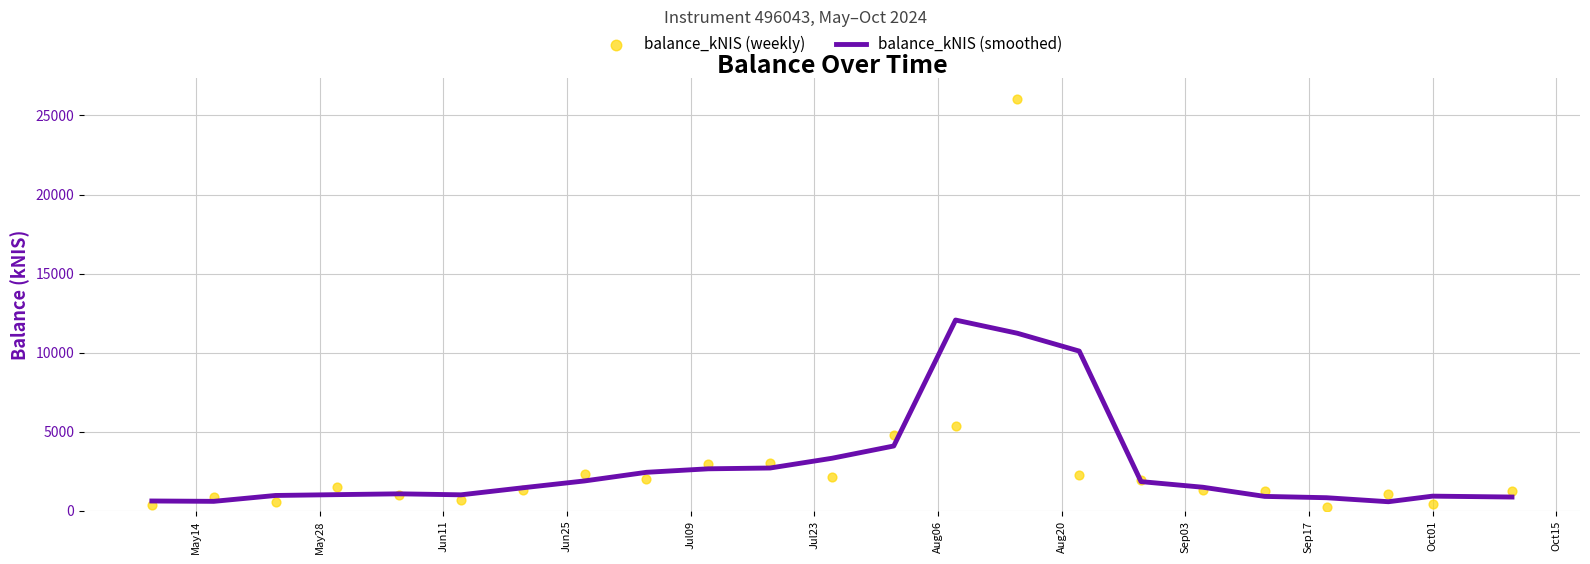

What is the minimum value for balance_kNIS (smoothed)?

580.0